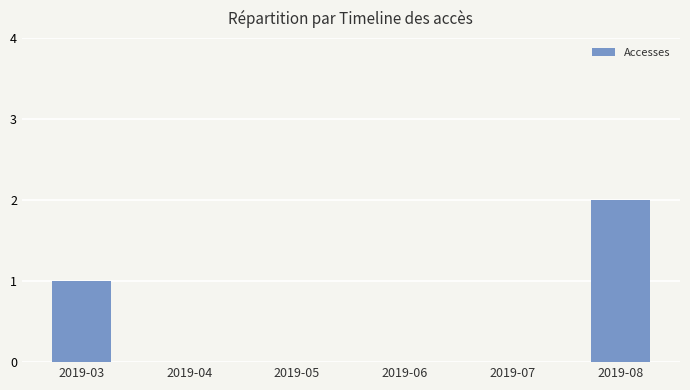

Reading right to left, transcribe all the data shown in this chart.

2019-08=2	2019-07=0	2019-06=0	2019-05=0	2019-04=0	2019-03=1